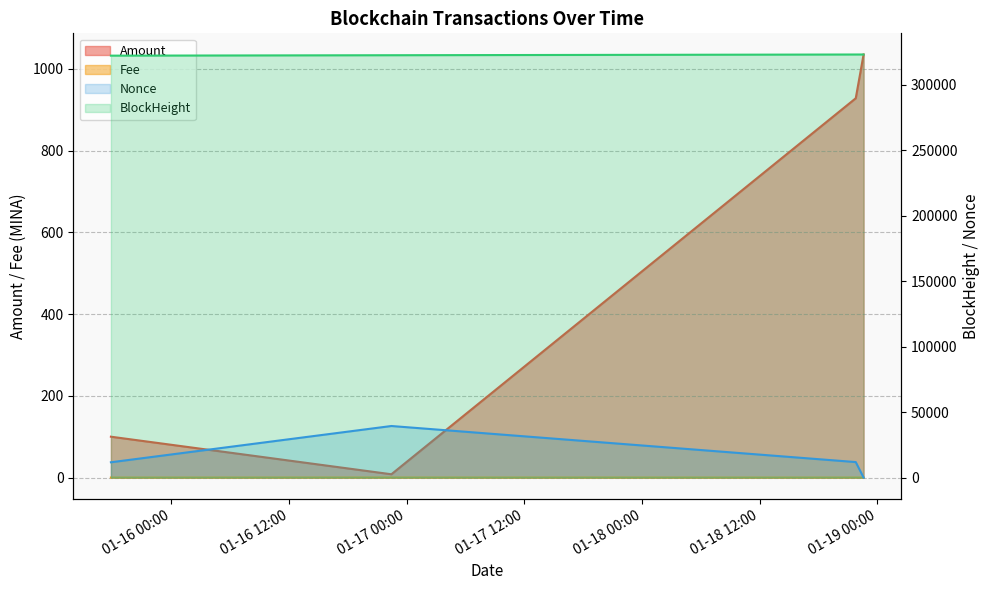

What is the difference between the Nonce values at 2024-01-18 21:48:00 and 2024-01-18 22:36:00?

11830.0